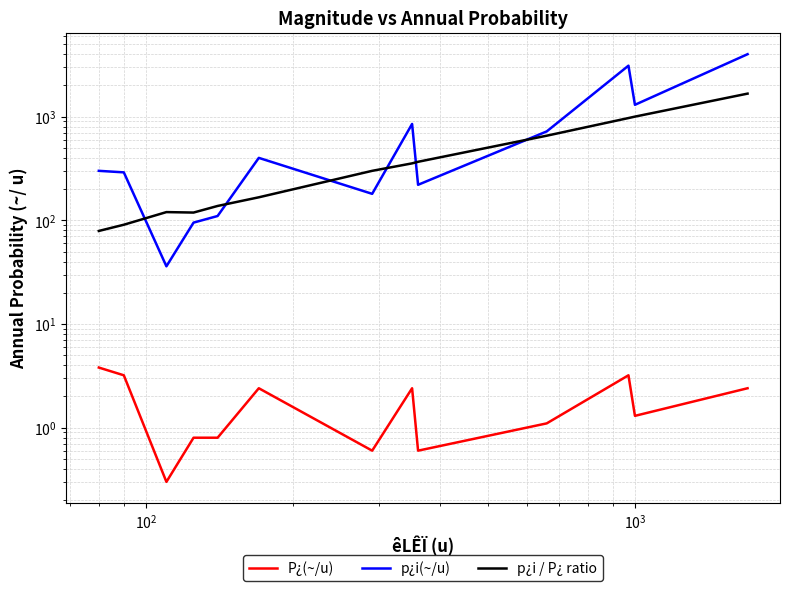

Reading right to left, transcribe all the data shown in this chart.

P¿(~/u): 2.4	1.3	3.2	1.1	0.6	2.4	0.6	2.4	0.8	0.8	0.3	3.2	3.8
p¿i(~/u): 4000.0	1300.0	3100.0	720.0	220.0	850.0	180.0	400.0	110.0	95.0	36.0	290.0	300.0
p¿i / P¿ ratio: 1666.7	1000.0	968.8	654.5	366.7	354.2	300.0	166.7	137.5	118.8	120.0	90.6	78.9